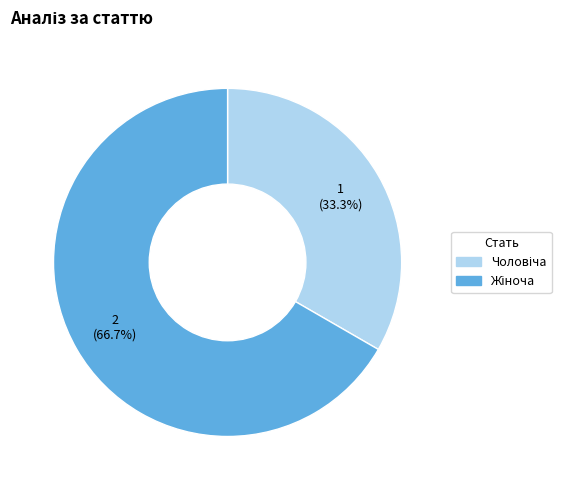

Is there any slice that represents more than half of the pie?

Yes